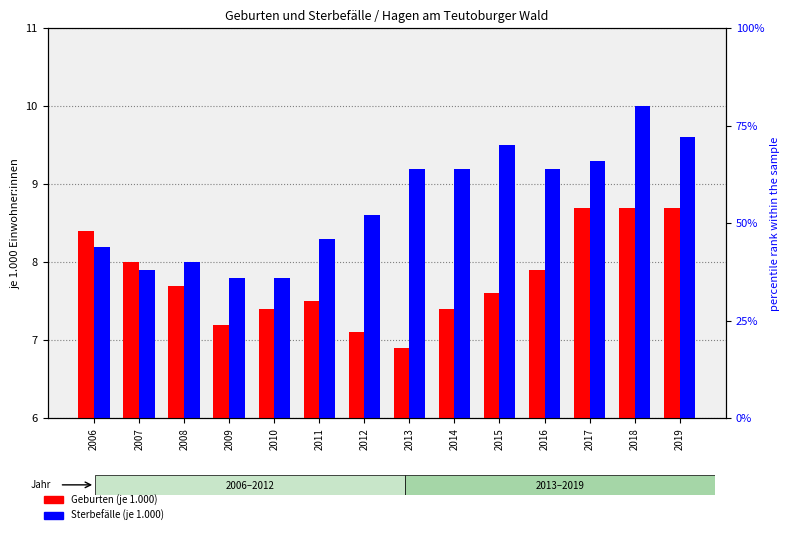

What is the difference between the maximum and minimum values in the Geburten (je 1.000) series?

1.8